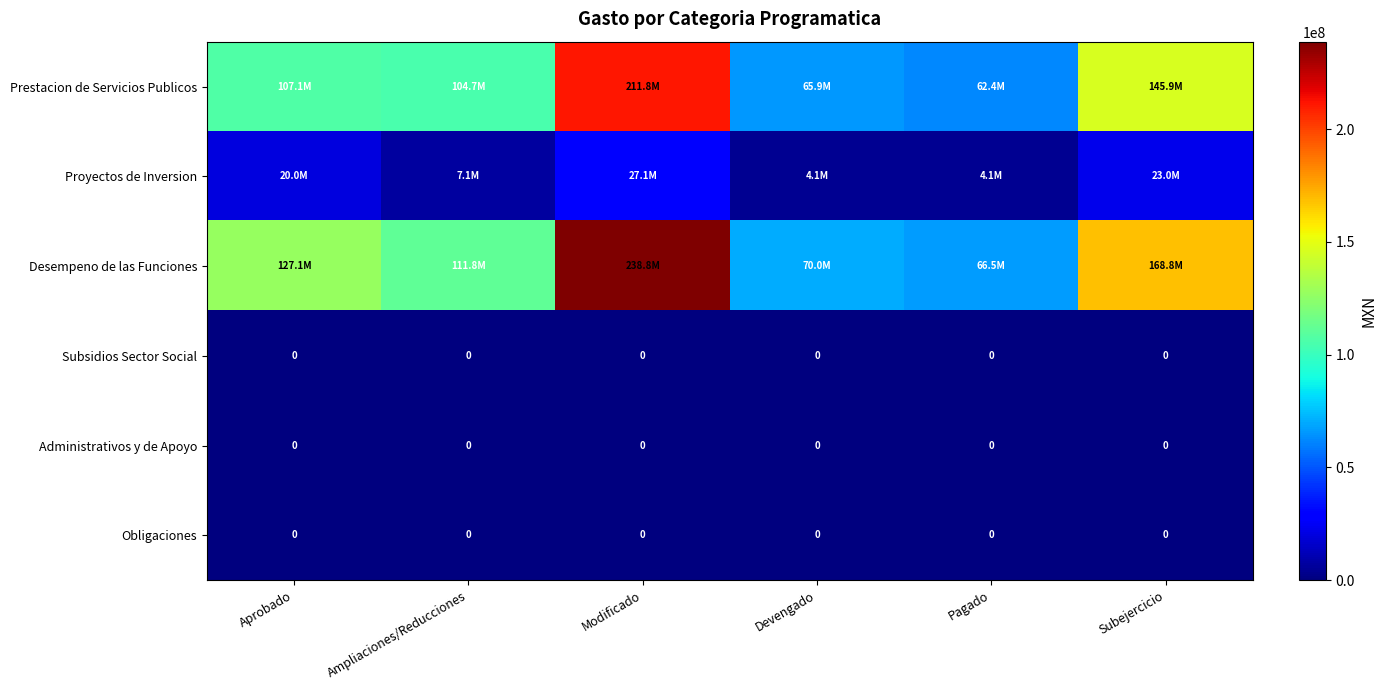

Rank the series by their maximum value, from highest to lowest.

Desempeno de las Funciones, Prestacion de Servicios Publicos, Proyectos de Inversion, Subsidios Sector Social, Administrativos y de Apoyo, Obligaciones